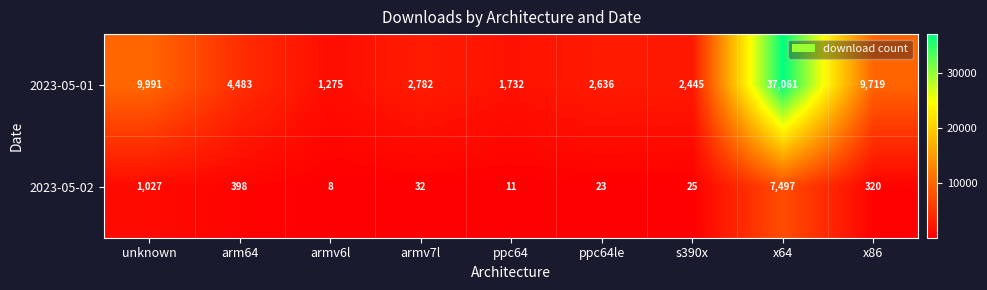

Where does the 2023-05-02 series first go above 32?

unknown